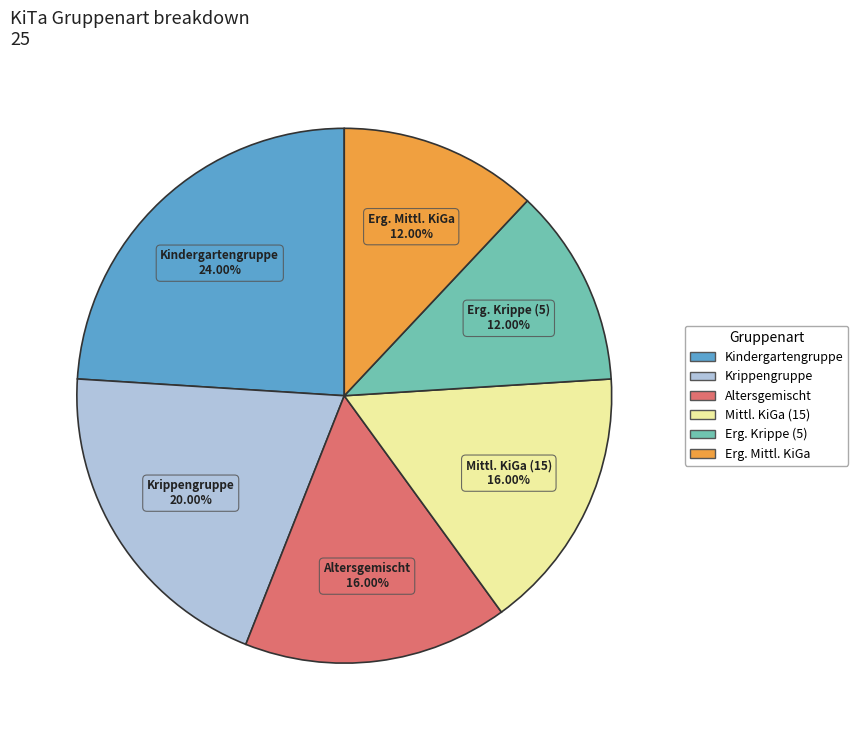

Is there a majority slice in this chart?

No